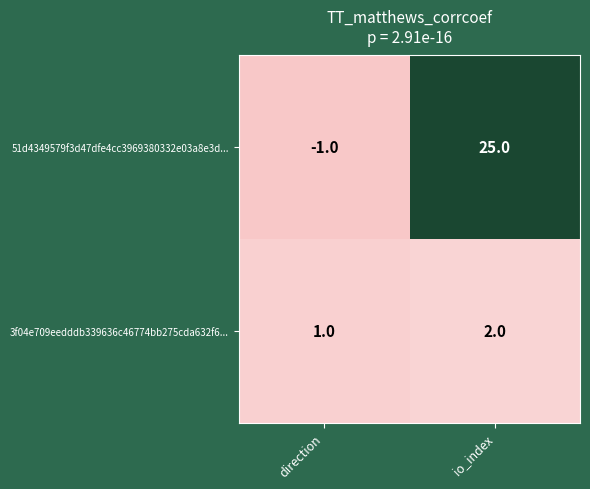

Reading left to right, what are all the values shown in this chart?

51d4349579f3d47dfe4cc3969380332e03a8e3d...: direction=-1	io_index=25
3f04e709eedddb339636c46774bb275cda632f6...: direction=1	io_index=2